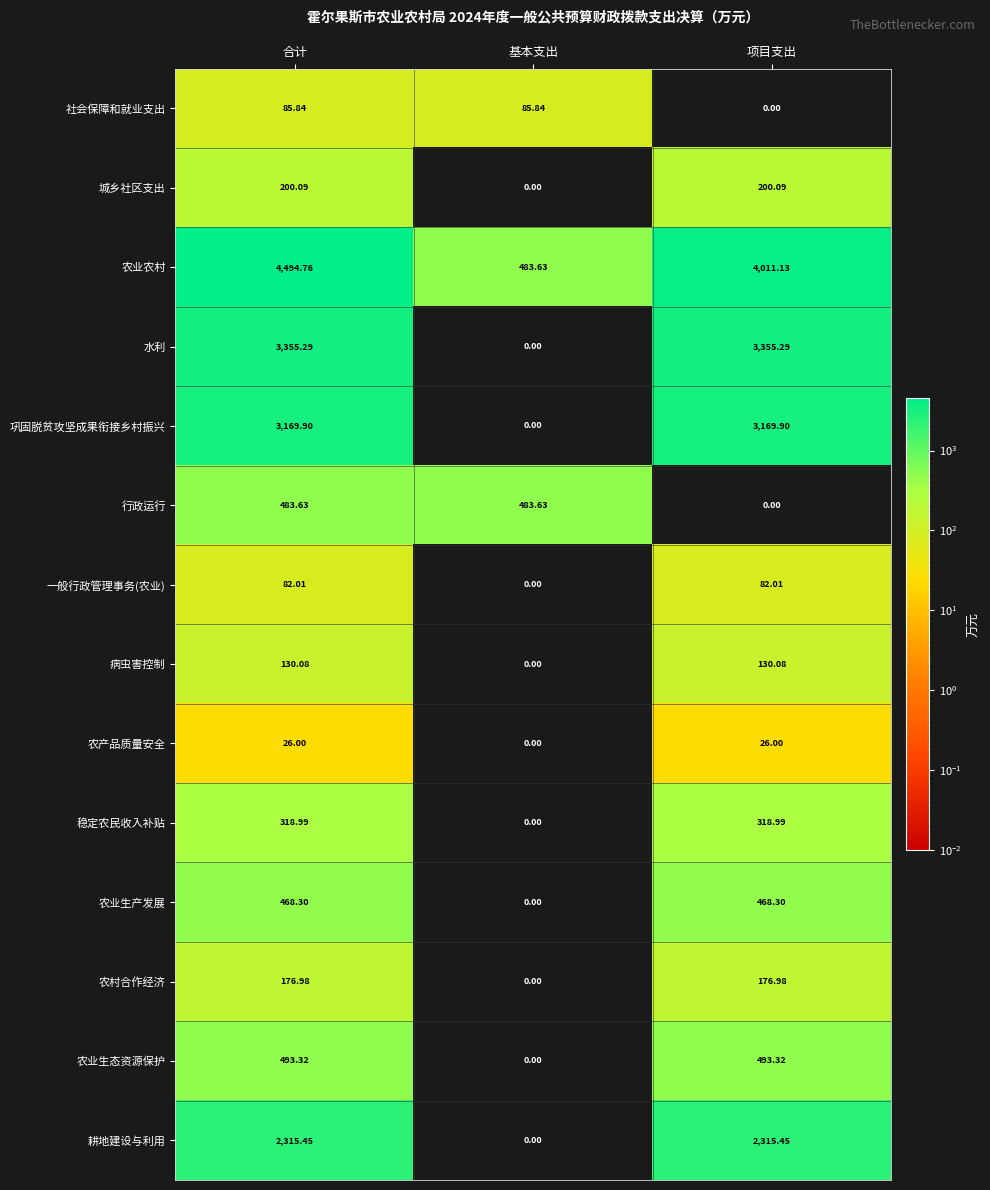

Is the value of 农业生态资源保护 at 基本支出 greater than the value of 行政运行 at 基本支出?

No